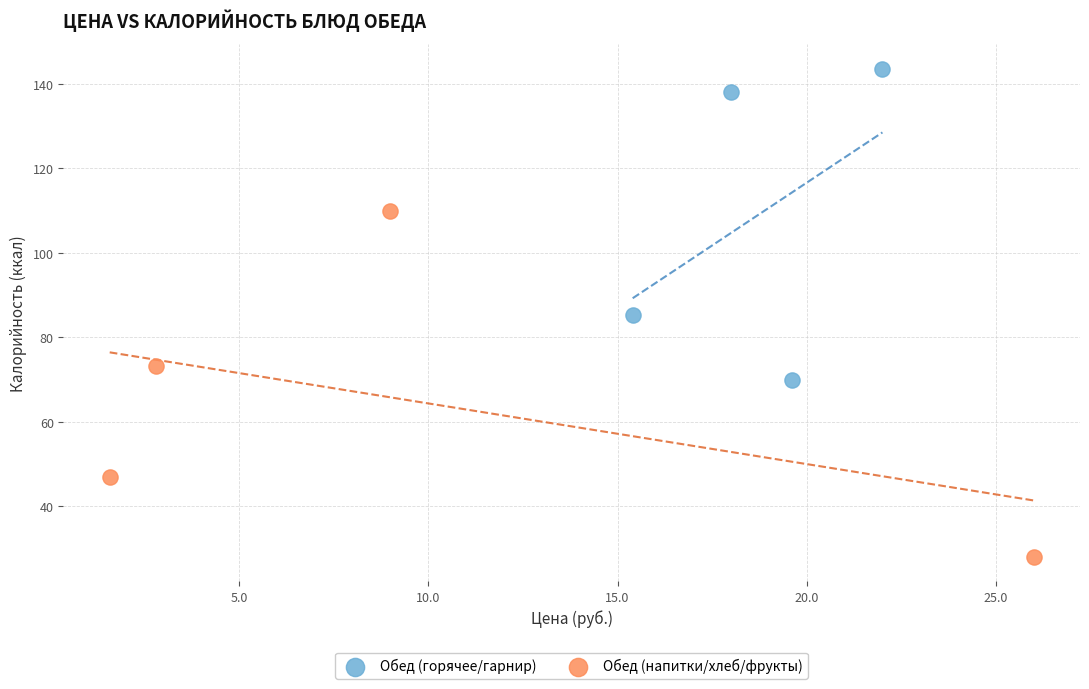

What are all the series names shown in the legend?

Обед (горячее/гарнир), Обед (напитки/хлеб/фрукты)